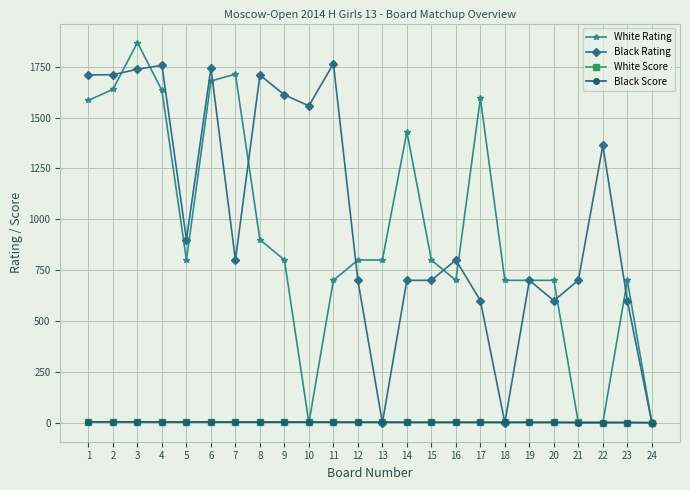

How many times do Black Rating and White Score cross each other?

5